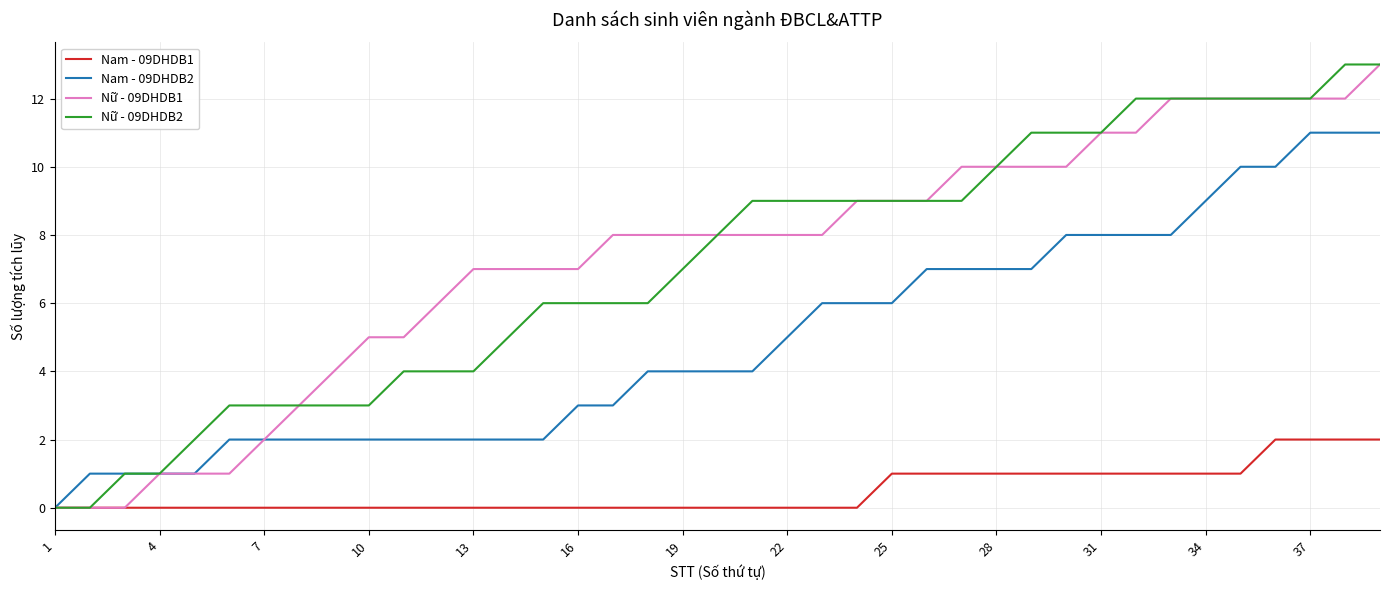

What is the maximum value shown in the chart?

13